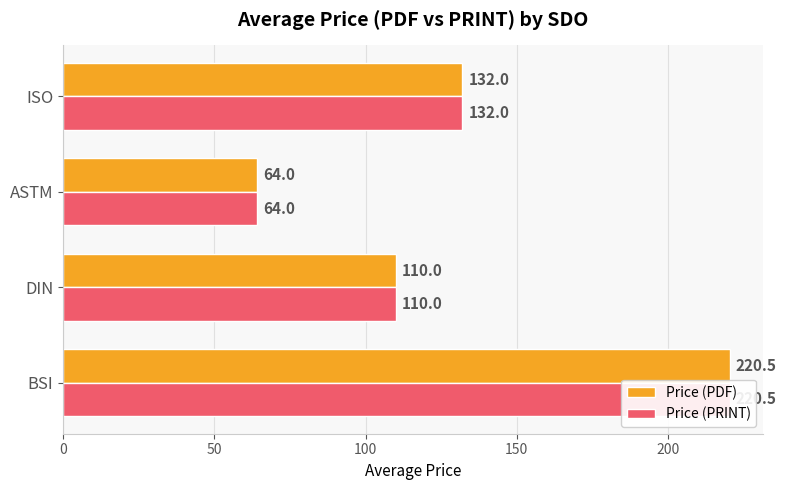

At ISO, list the series in order from largest to smallest.

Price (PDF), Price (PRINT)